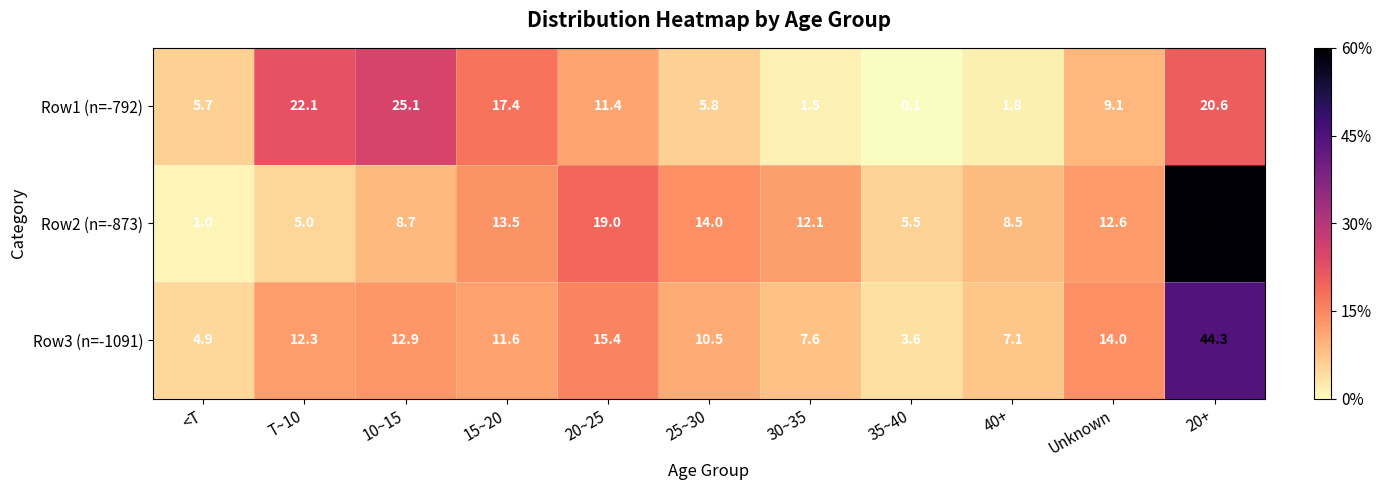

Which category has the highest value across all series?

20+